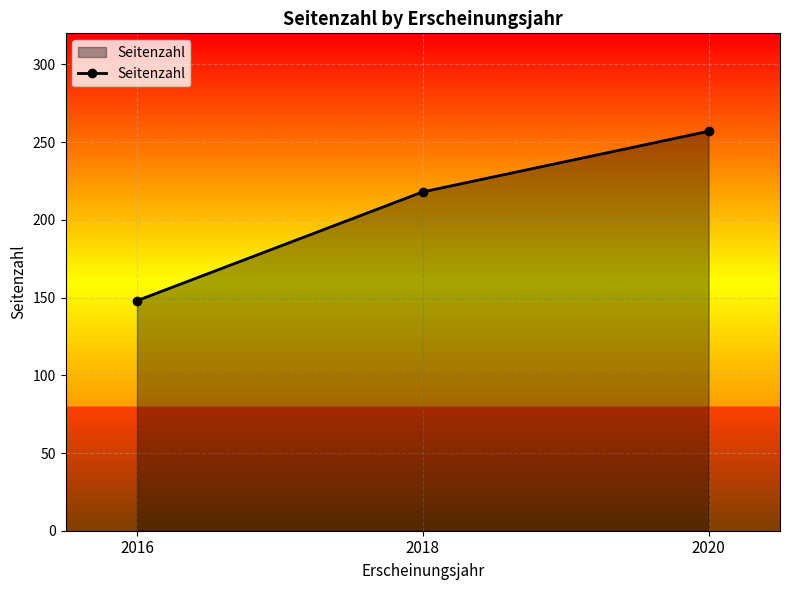

How many series are shown in this chart?

1